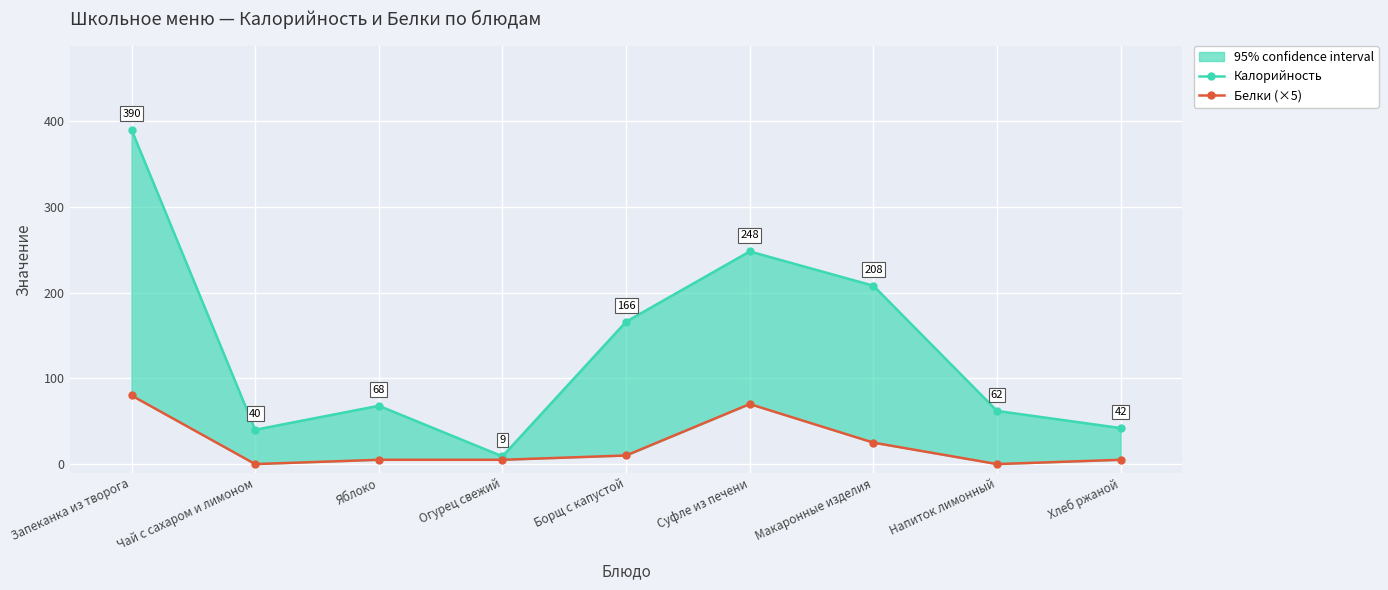

What is the sum of the Белки (×5) values at Яблоко and Борщ с капустой?

15